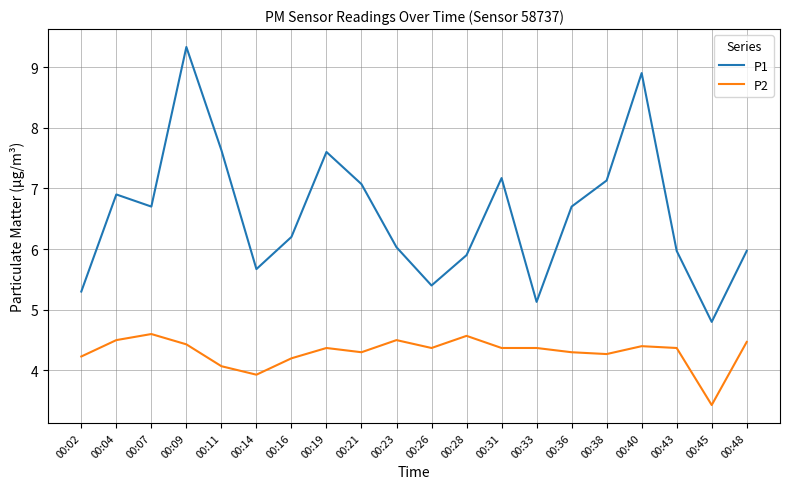

True or false: P2 and P1 intersect in this chart.

False